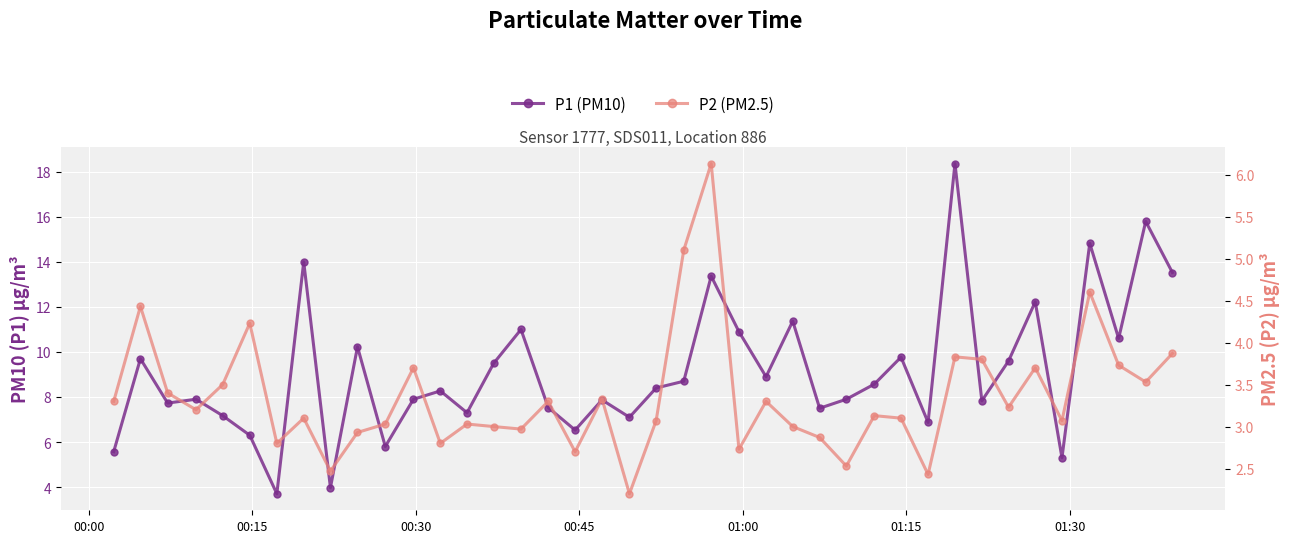

Rank the series by their maximum value, from lowest to highest.

P2 (PM2.5), P1 (PM10)